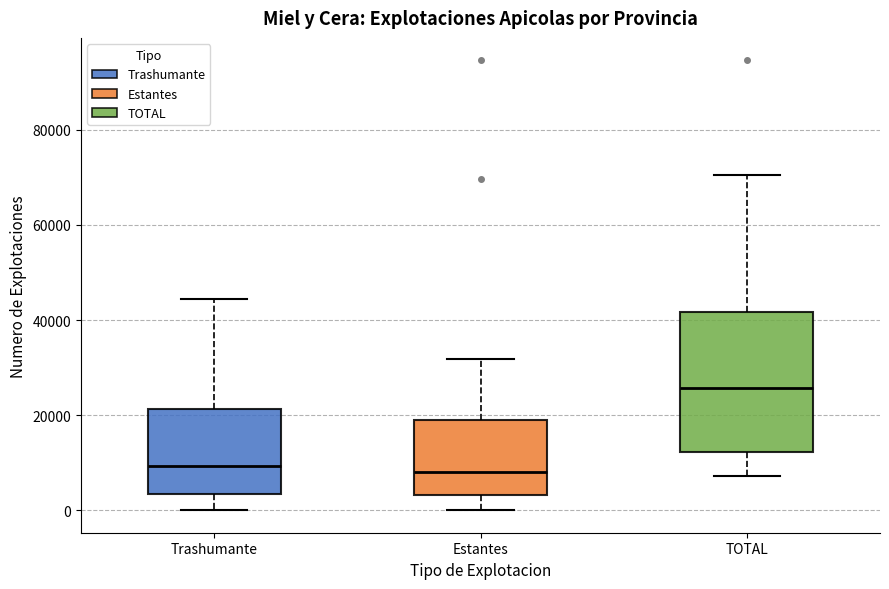

Which box is the tallest, from its lower edge to its upper edge?

TOTAL